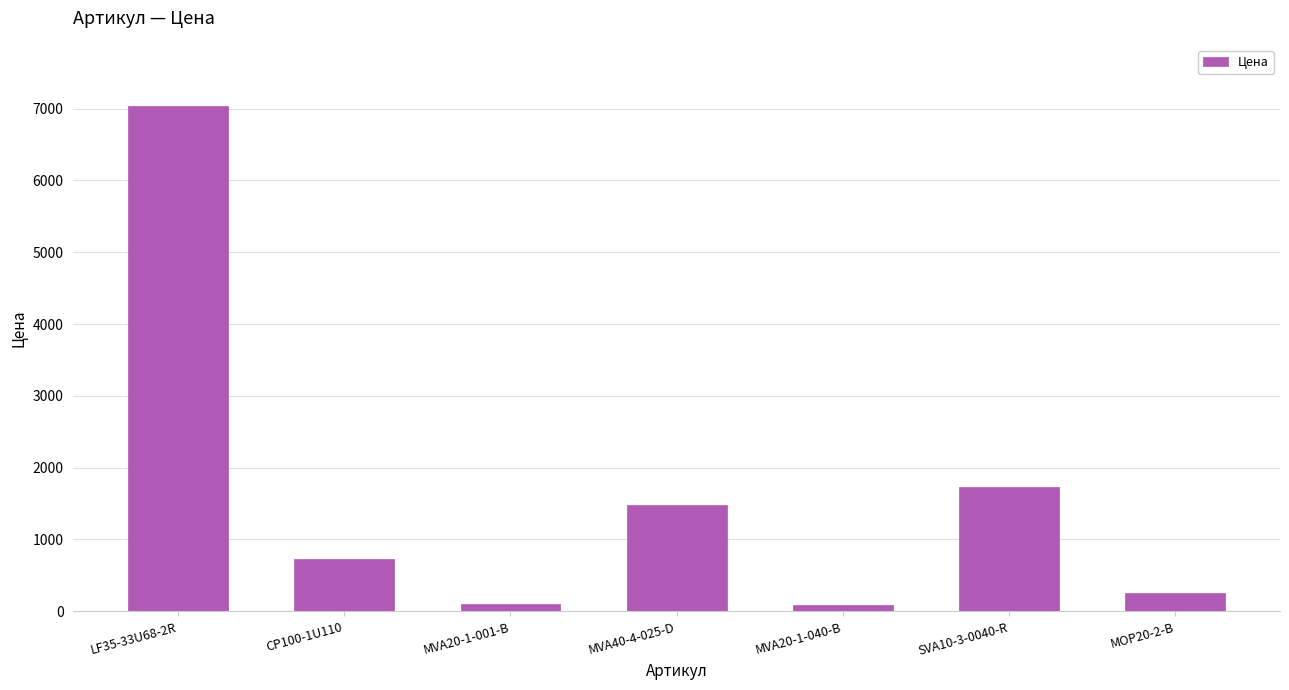

How many data points are less than 729?

3